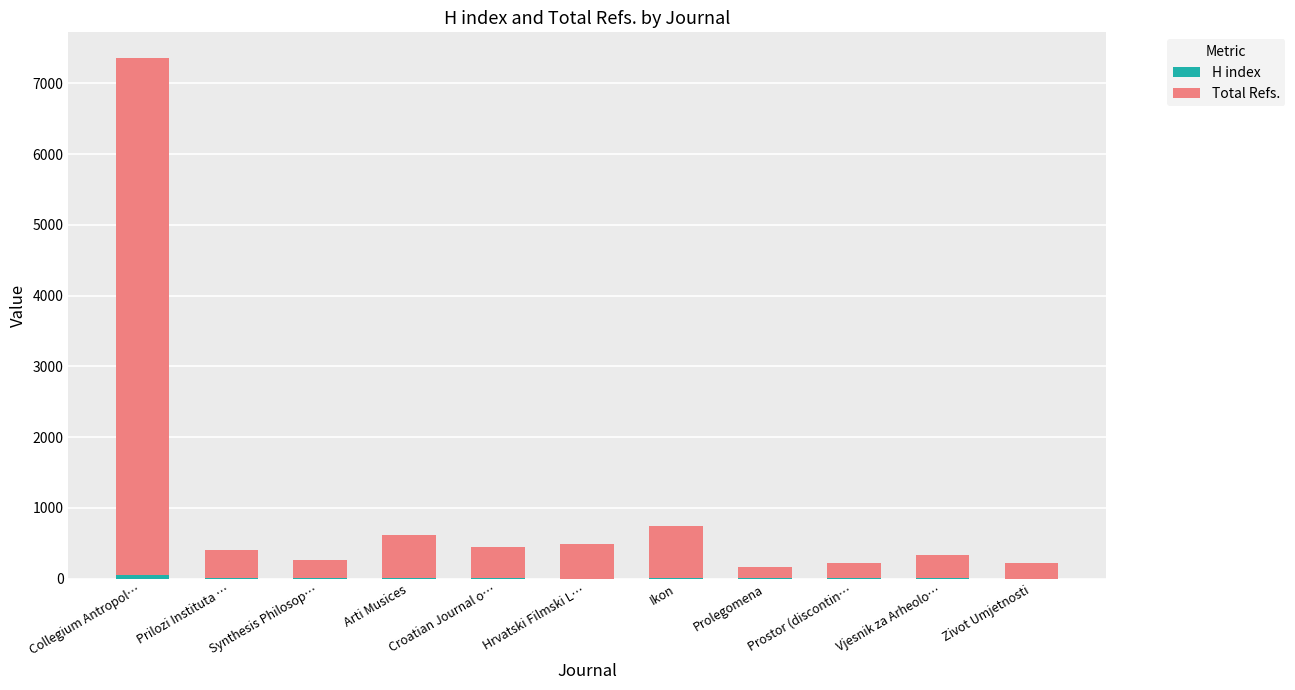

What is the total value across all series at Collegium Antropol…?

7353